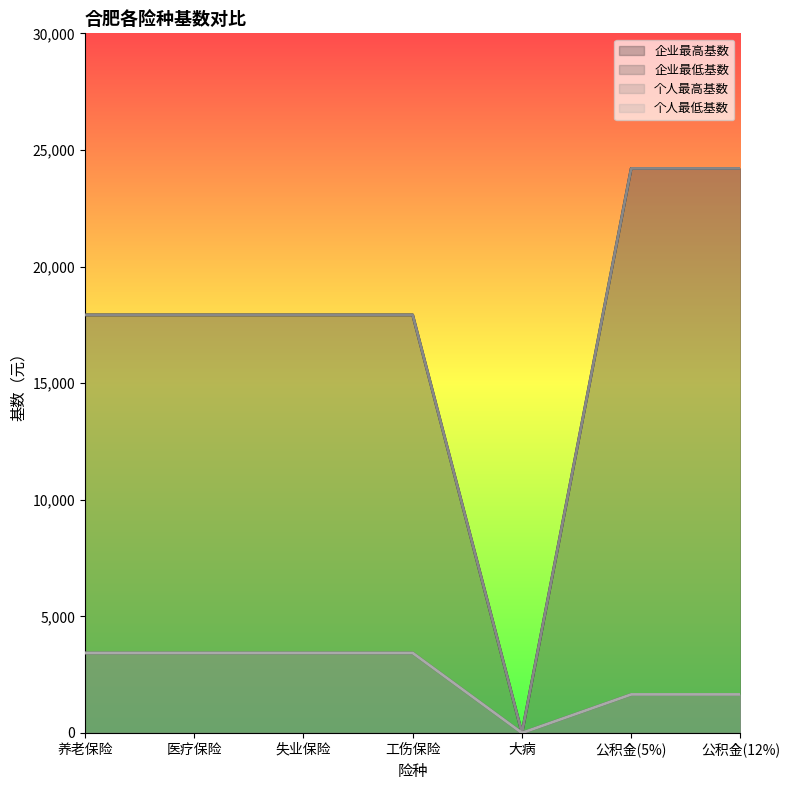

What value does the 企业最低基数 series have at 医疗保险?

3429.1